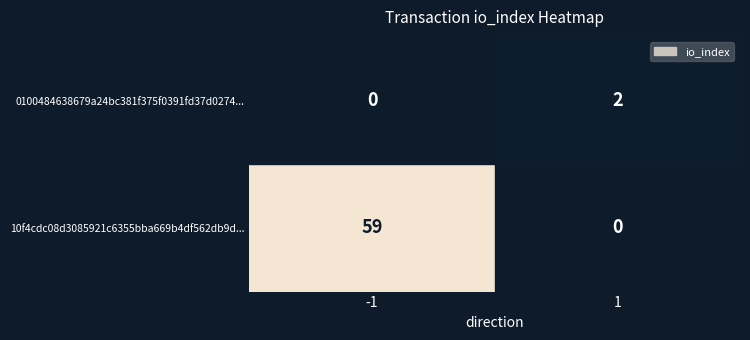

Which series has the largest total across all categories?

10f4cdc08d3085921c6355bba669b4df562db9d...